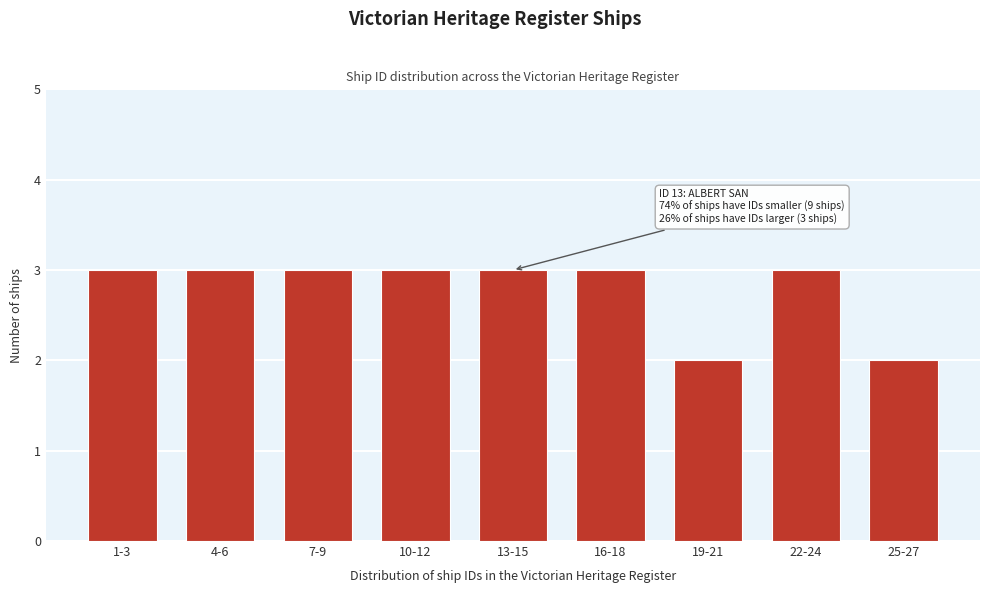

Reading right to left, what are all the values shown in this chart?

2	3	2	3	3	3	3	3	3